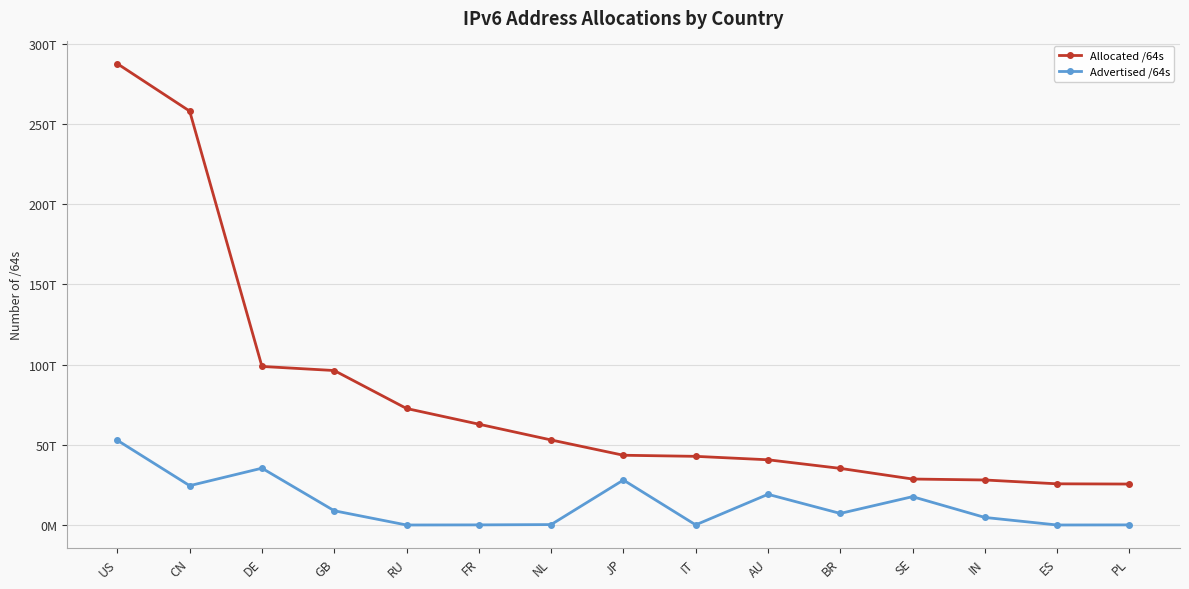

What are all the series names shown in the legend?

Allocated /64s, Advertised /64s